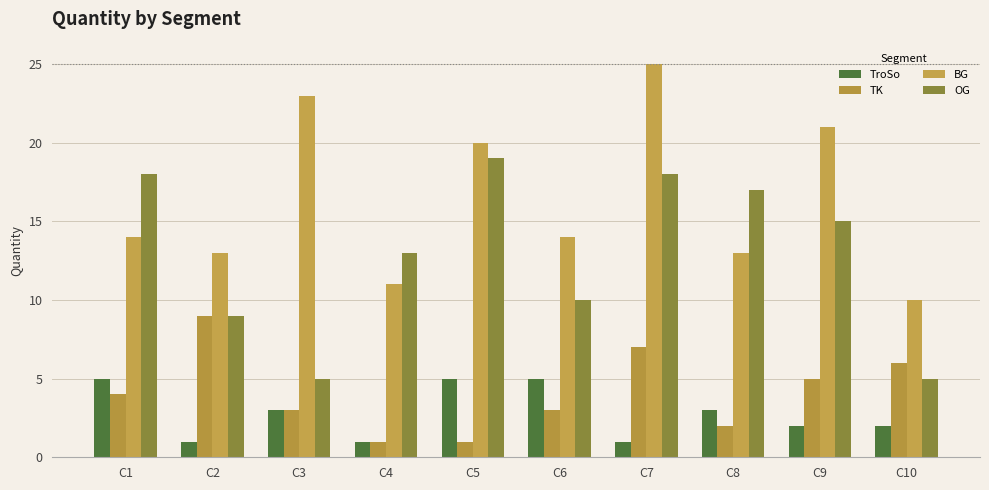

Is the value of OG at C9 greater than the value of BG at C9?

No